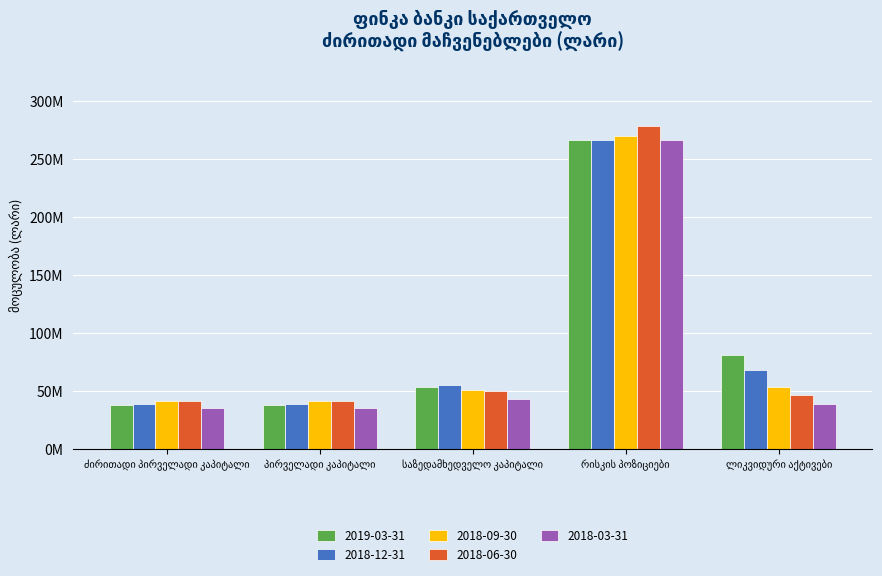

Does the chart contain any negative values?

No